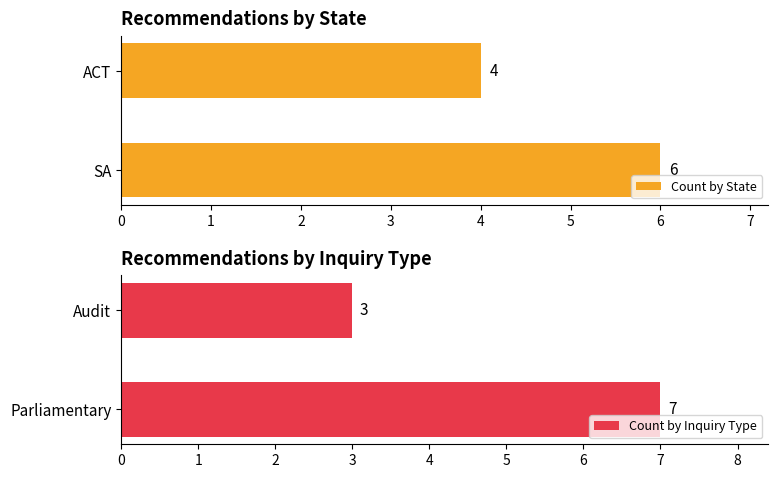

Reading left to right, what are all the values shown in this chart?

Count by State: 6	4
Count by Inquiry Type: 7	3